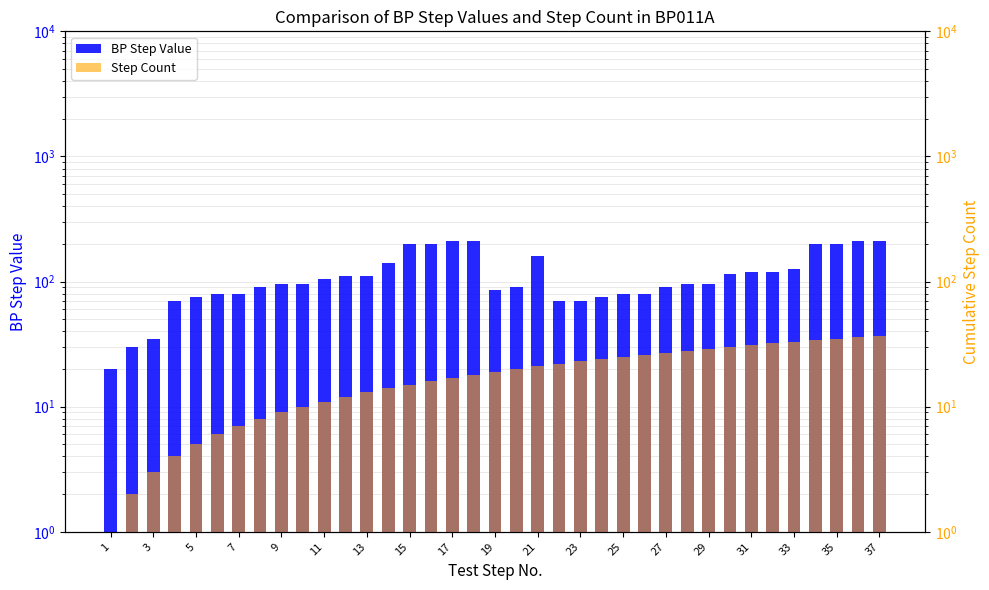

Is the value of BP Step Value at 29 greater than the value of Step Count at 27?

Yes